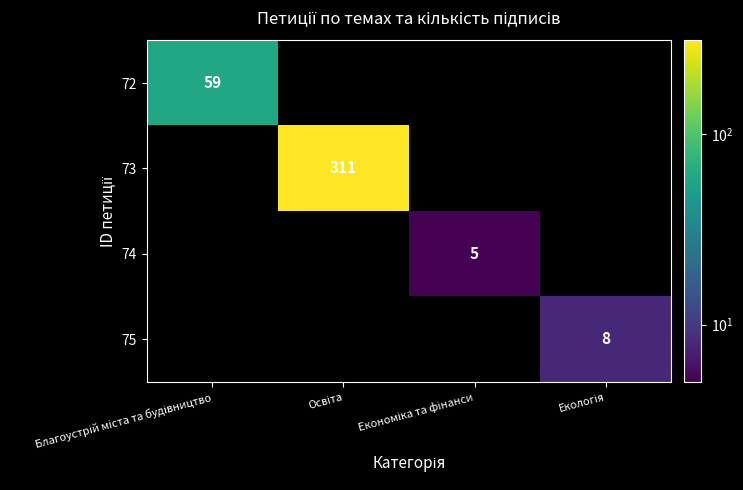

True or false: 72 has a value of 0 at Екологія.

True